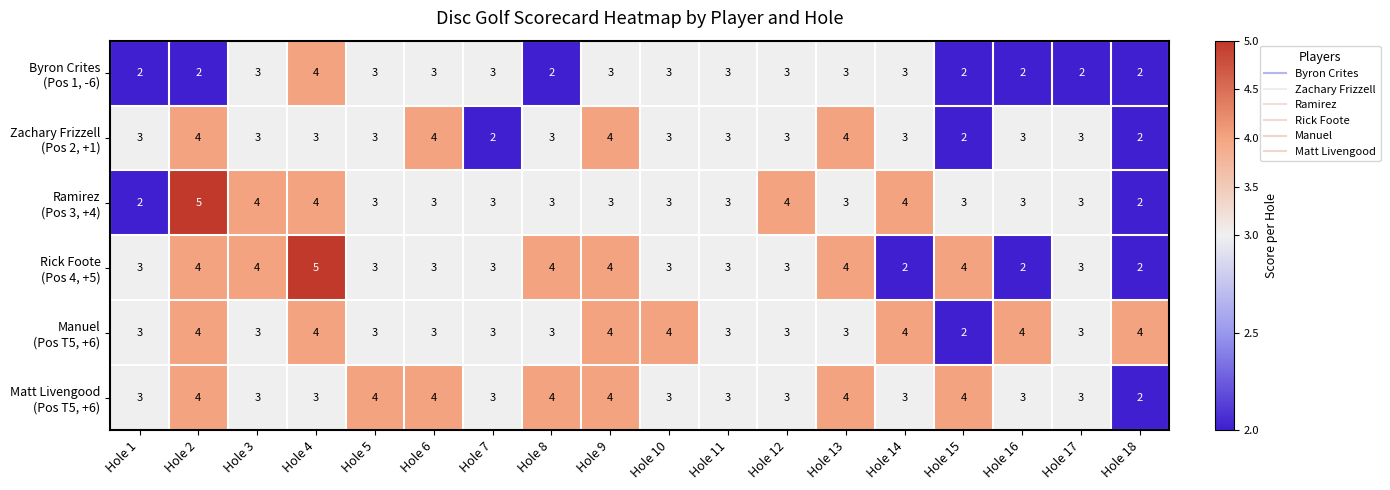

What is the maximum value shown in the chart?

5